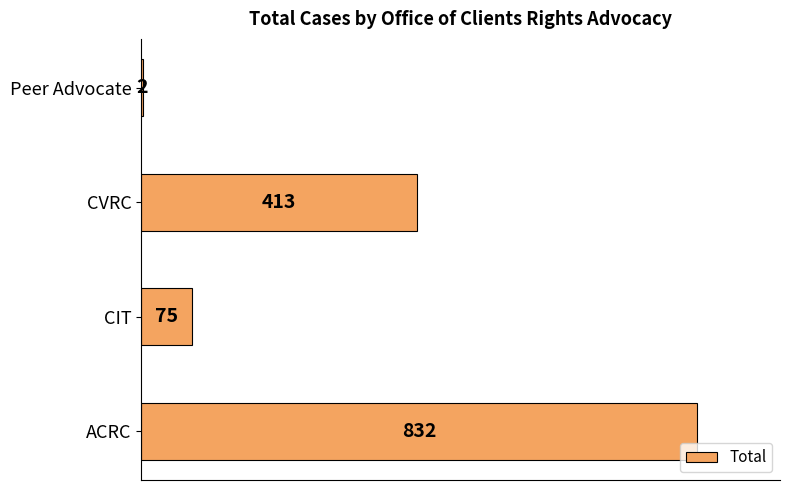

Approximately how many times larger is the value at CVRC compared to Peer Advocate?

206.5